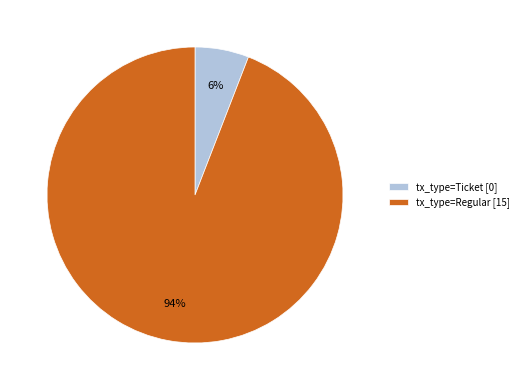

Which category has the biggest portion of the pie?

tx_type=Regular